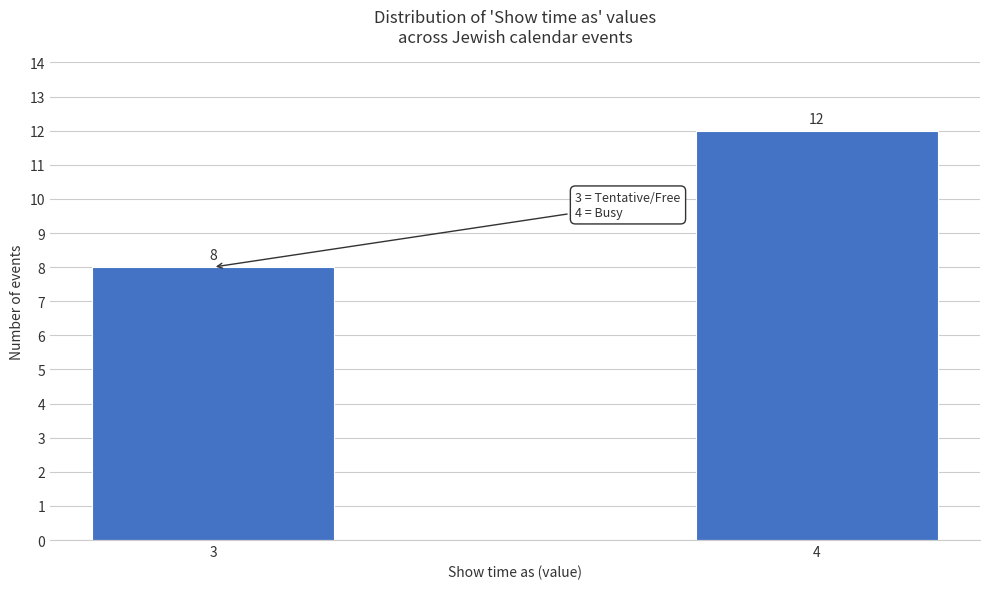

Reading right to left, extract all data points from this chart.

12	8